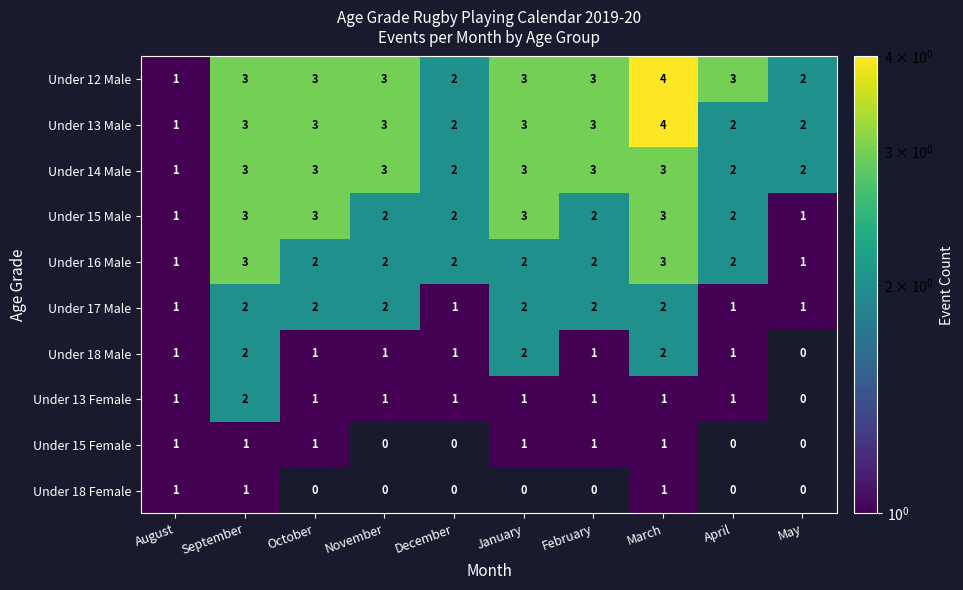

The Under 13 Female series shows 2 at September. True or false?

True